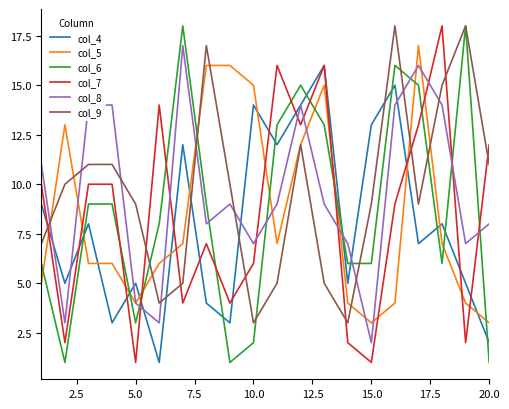

What is the smallest value displayed?

1